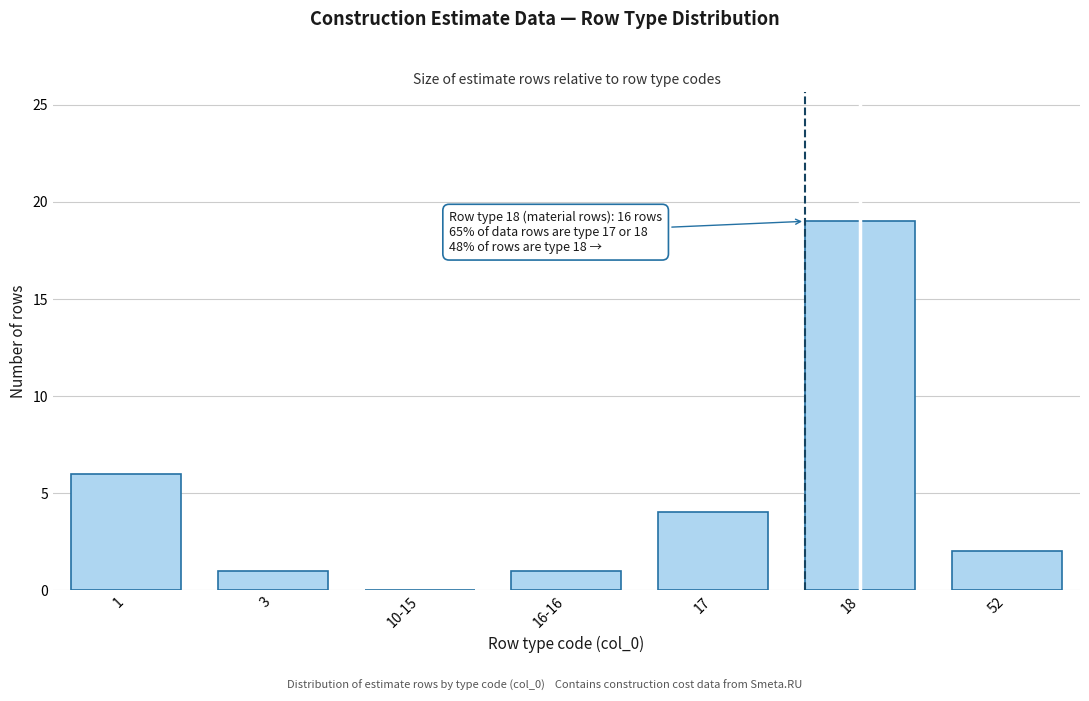

Reading left to right, list all the values displayed in this chart.

1=6	3=1	10-15=0	16-16=1	17=4	18=19	52=2